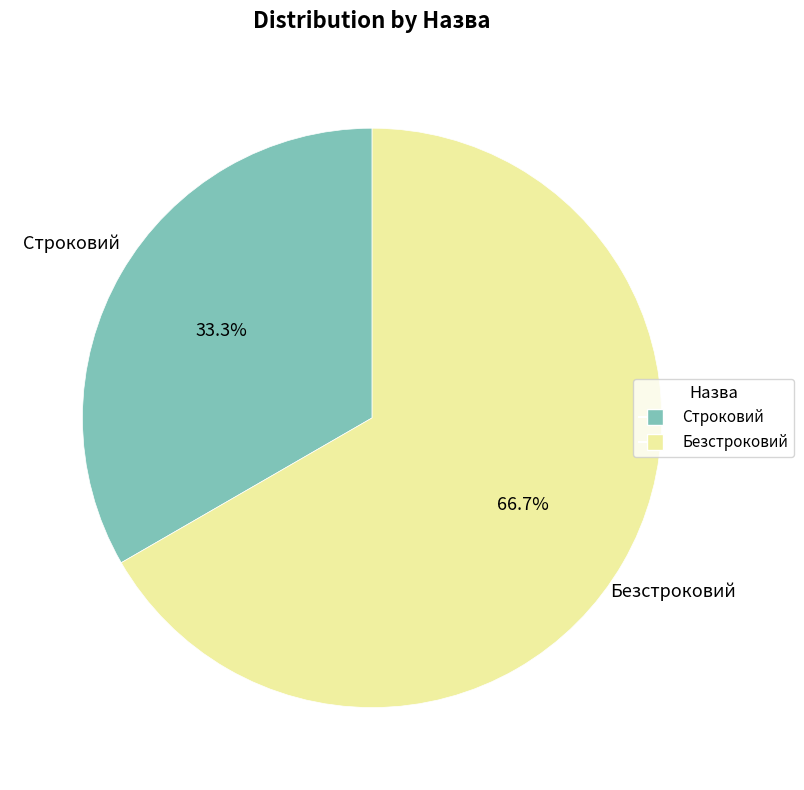

Which category has the smallest portion of the pie?

Строковий